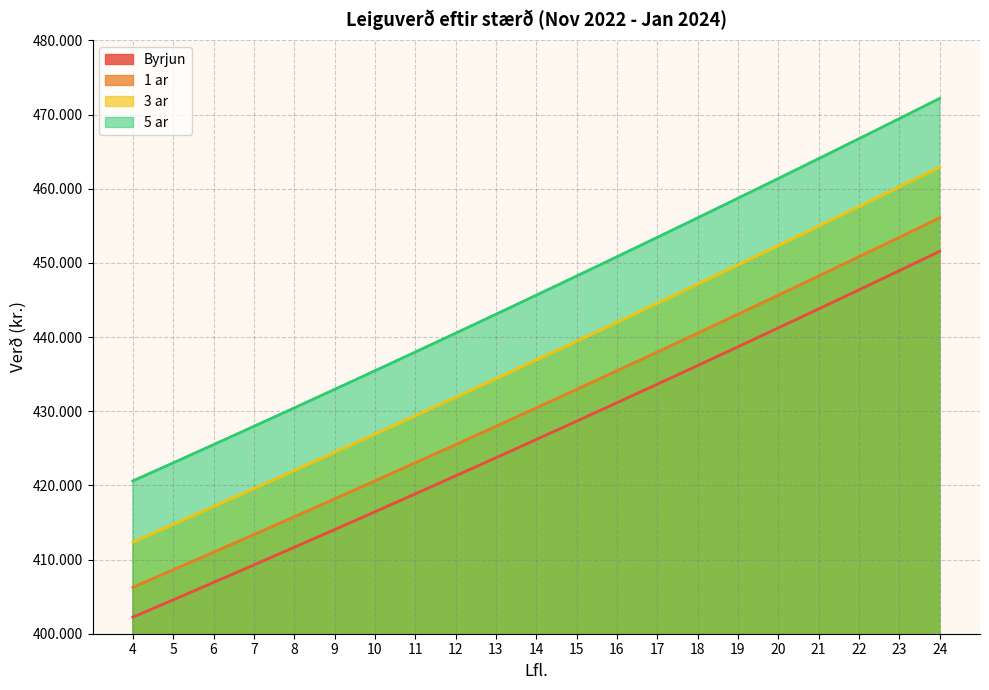

How many data points in 5 ar are above 445640?

10